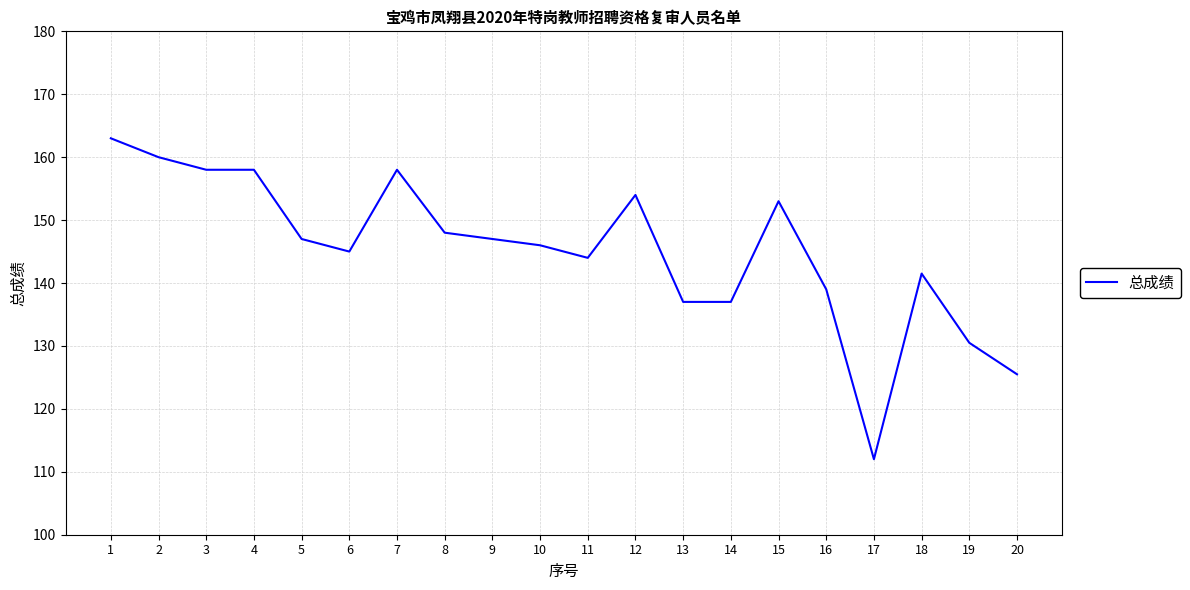

Reading left to right, what are all the values shown in this chart?

1=163.0	2=160.0	3=158.0	4=158.0	5=147.0	6=145.0	7=158.0	8=148.0	9=147.0	10=146.0	11=144.0	12=154.0	13=137.0	14=137.0	15=153.0	16=139.0	17=112.0	18=141.5	19=130.5	20=125.5